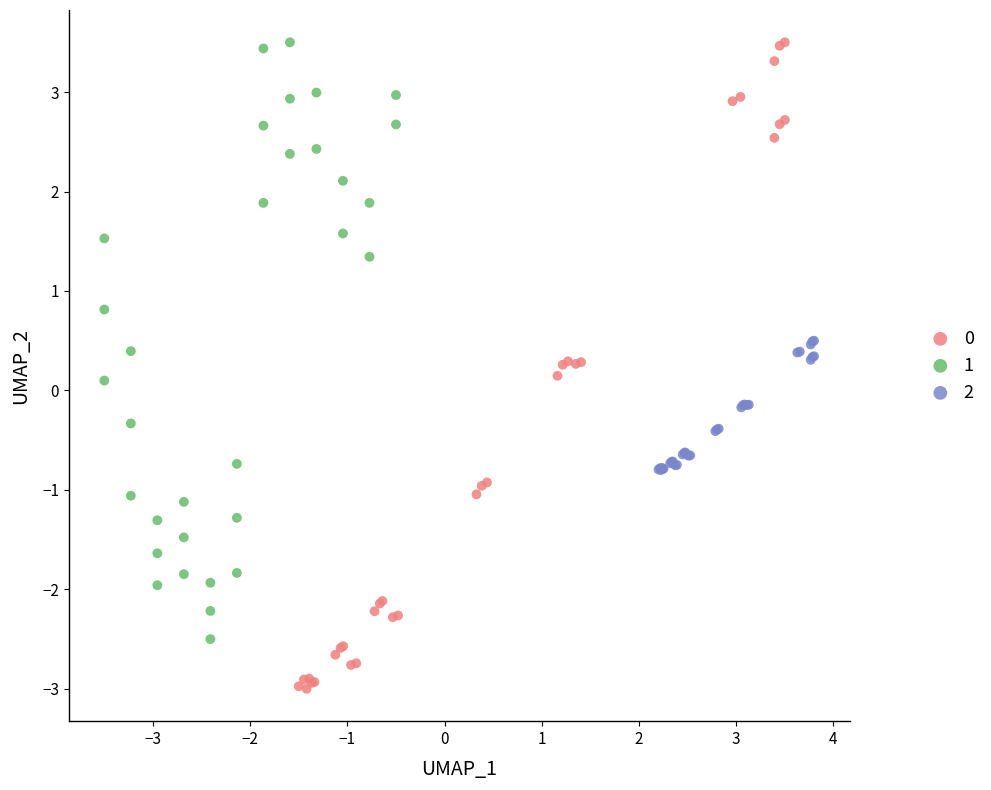

Which series contains the lowest Y value?

0